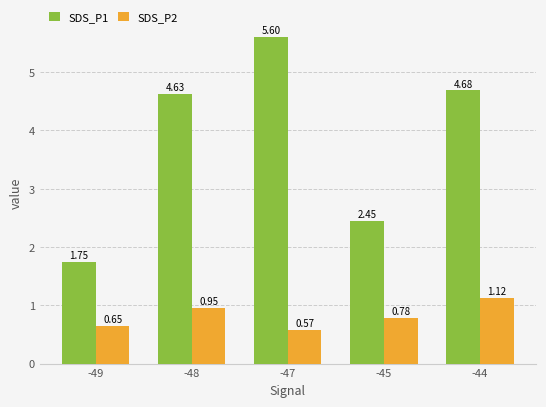

The SDS_P2 series shows 1.0 at -49. True or false?

False